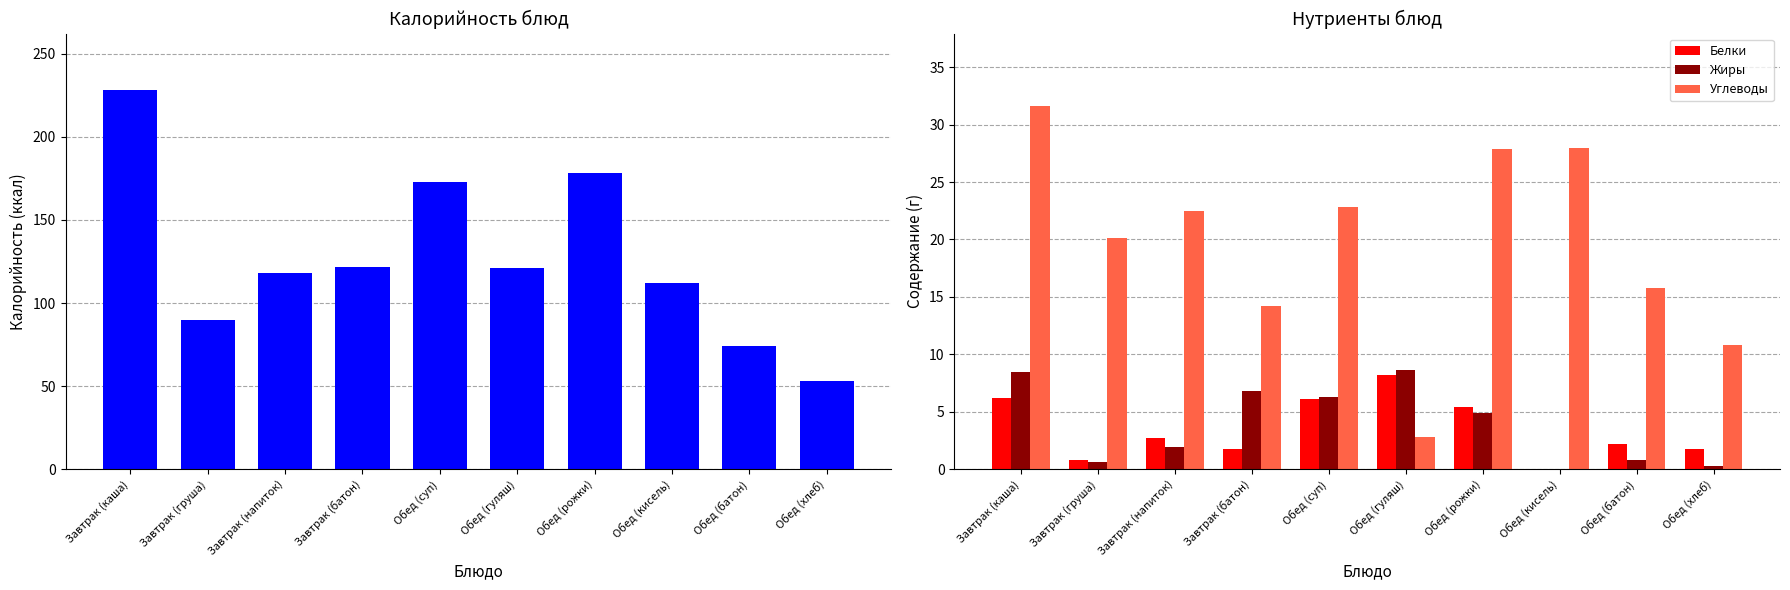

Which series has the largest range (max minus min)?

Калорийность